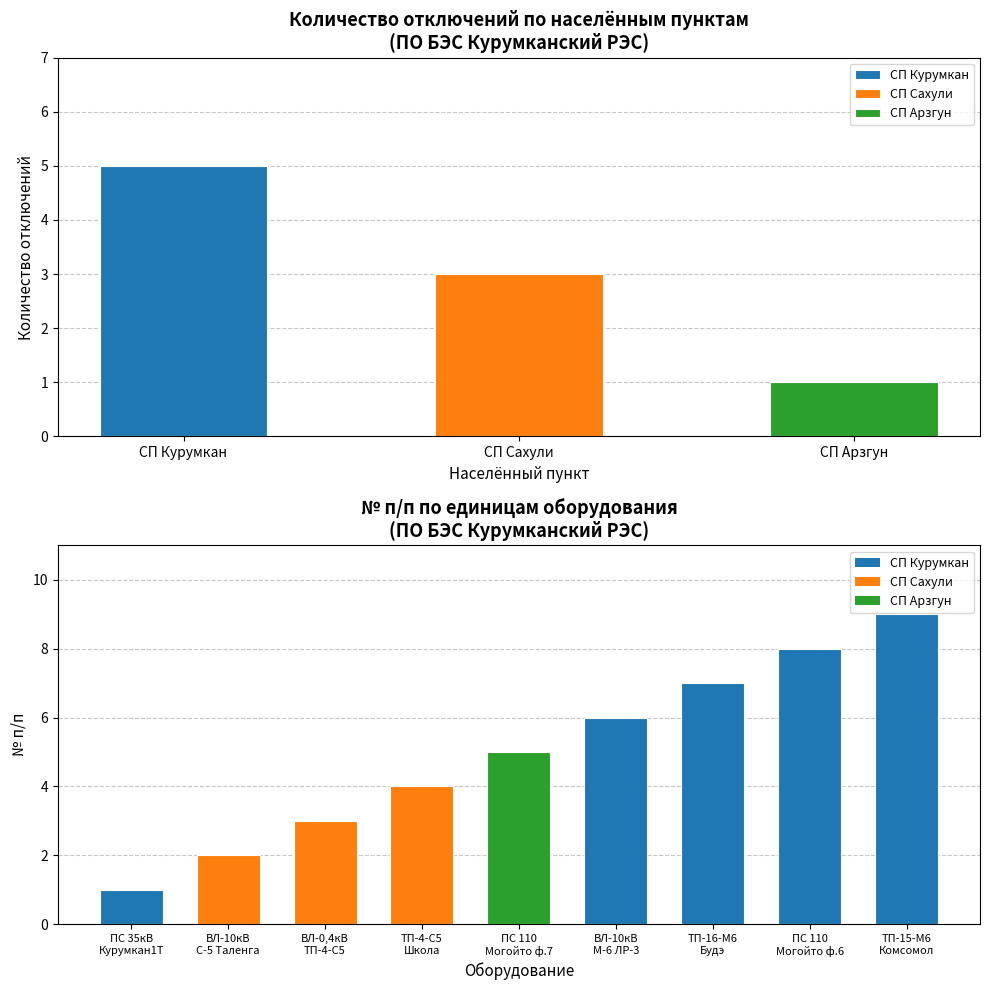

What is the sum of all values?

45